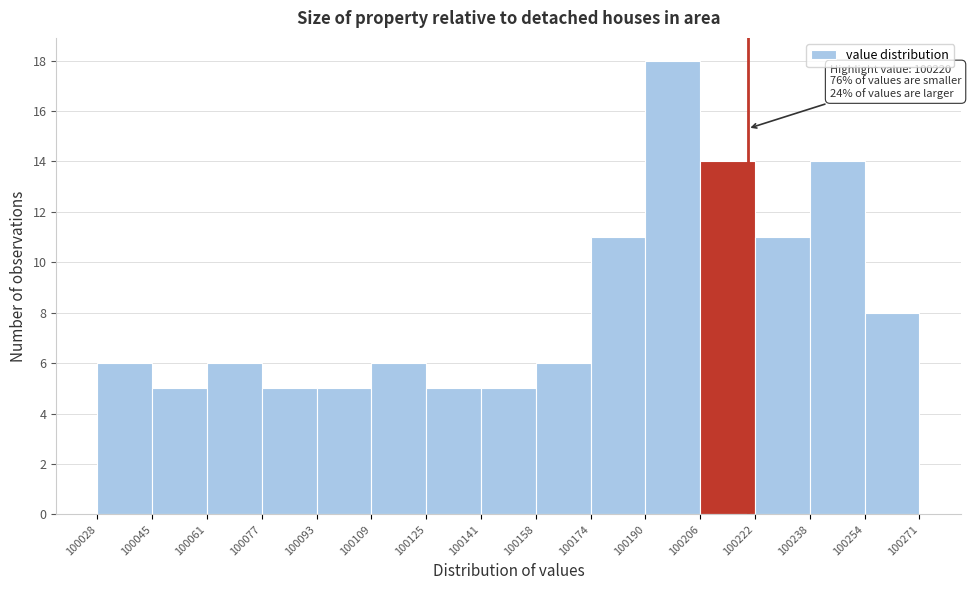

Which range on the x-axis has the tallest bar?

100190 to 100206